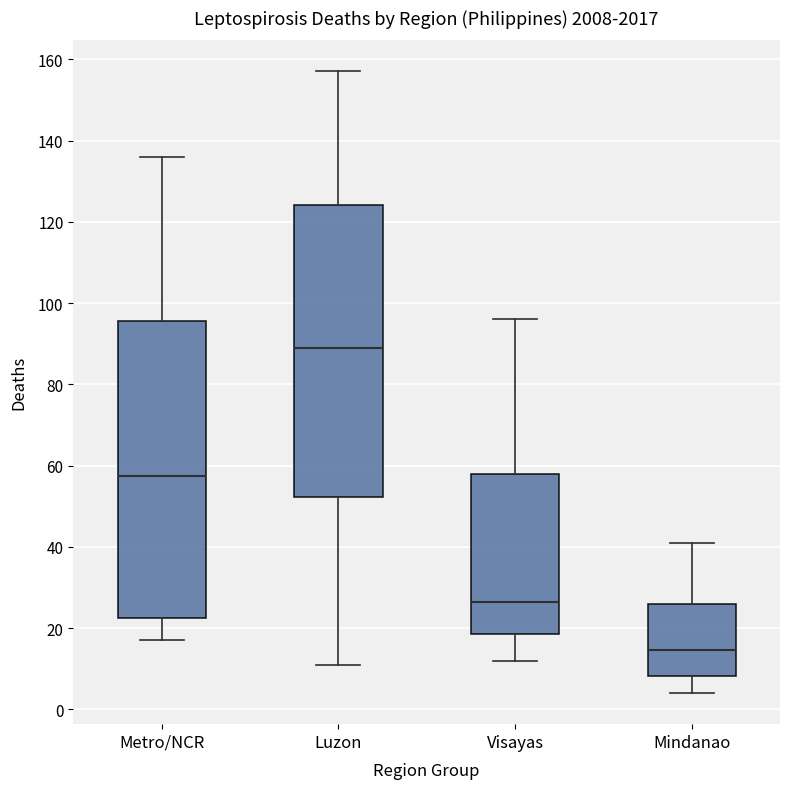

Reading left to right, transcribe this box plot: for each box, give where its median line is, the range the box spans, and where its two whiskers end, as read against the y-axis. The values are not printed on the chart, so give them approximately, as read against the axis.

Metro/NCR: median 58, box 22 to 96, whiskers 18 to 136
Luzon: median 90, box 52 to 124, whiskers 12 to 158
Visayas: median 26, box 18 to 58, whiskers 12 to 96
Mindanao: median 14, box 8 to 26, whiskers 4 to 42